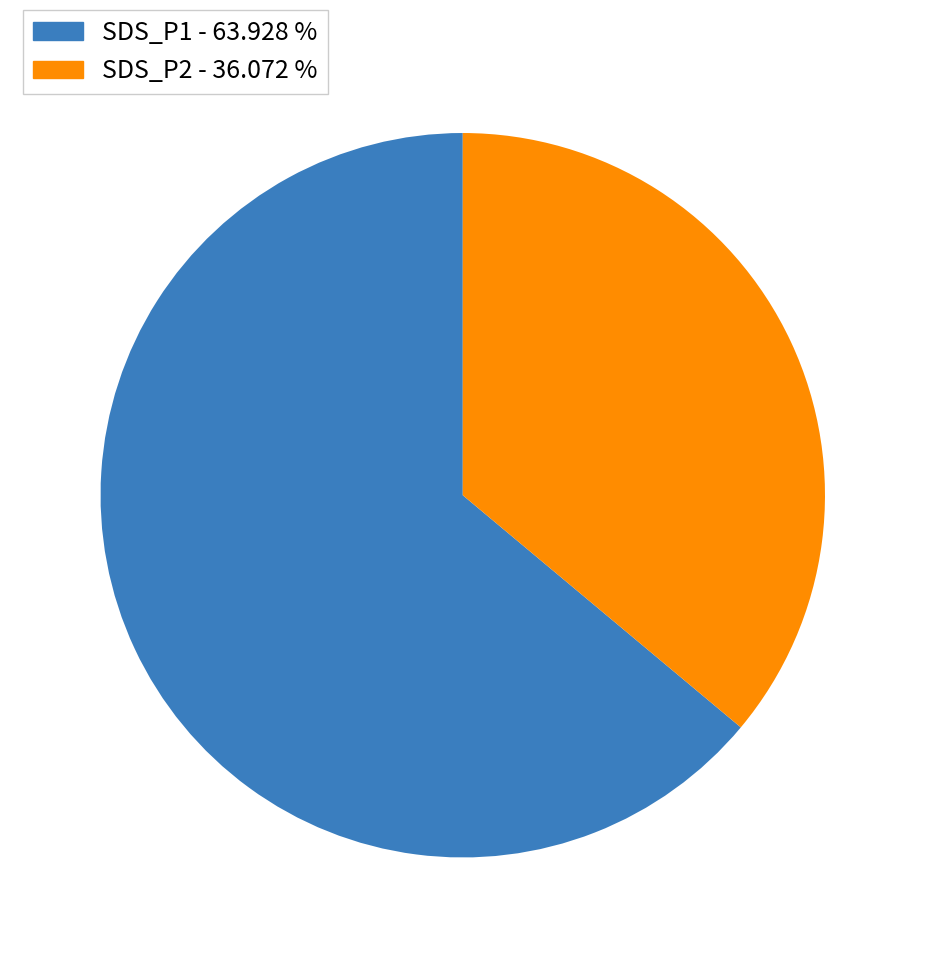

Does any single category account for the majority?

Yes